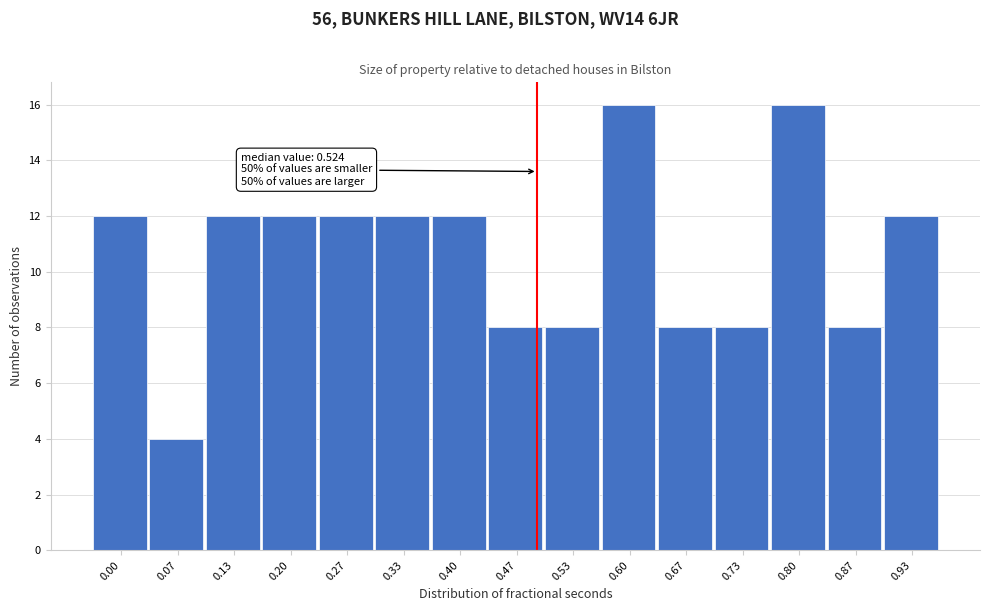

Reading right to left, list all the values displayed in this chart.

12	8	16	8	8	16	8	8	12	12	12	12	12	4	12